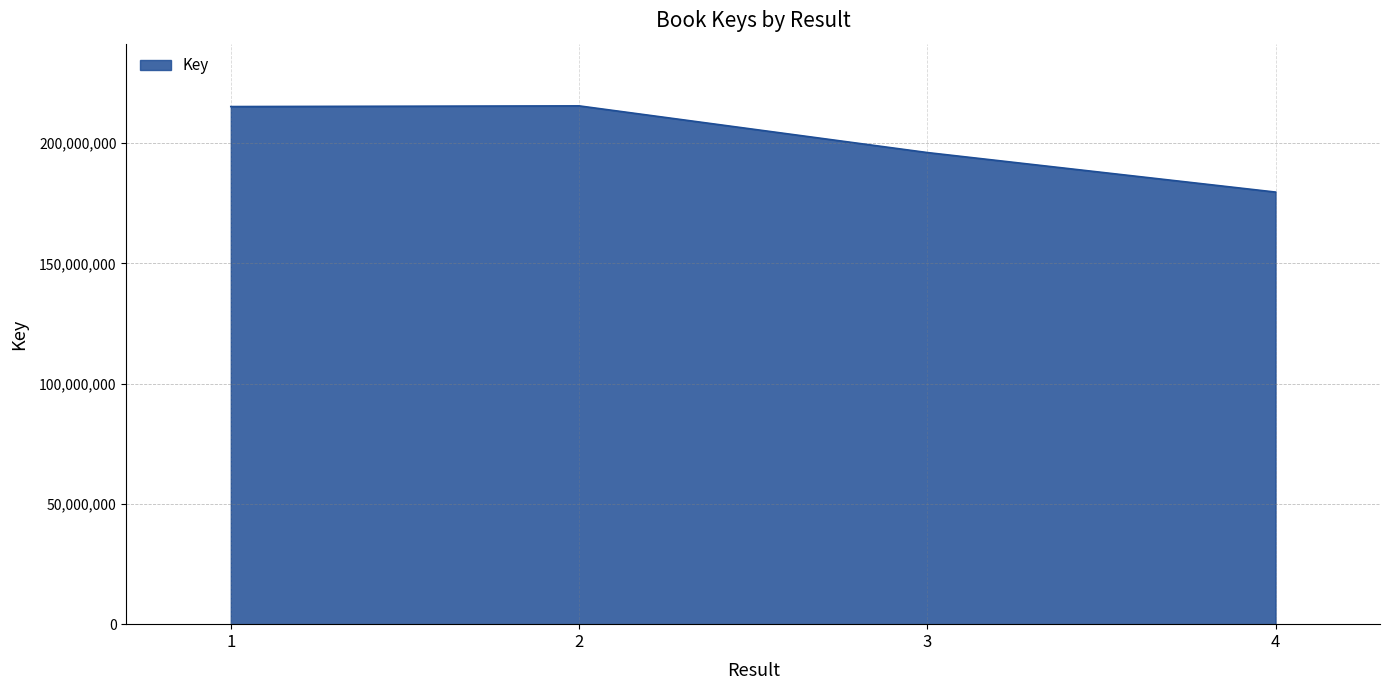

The value at 2 is 130159736. True or false?

False